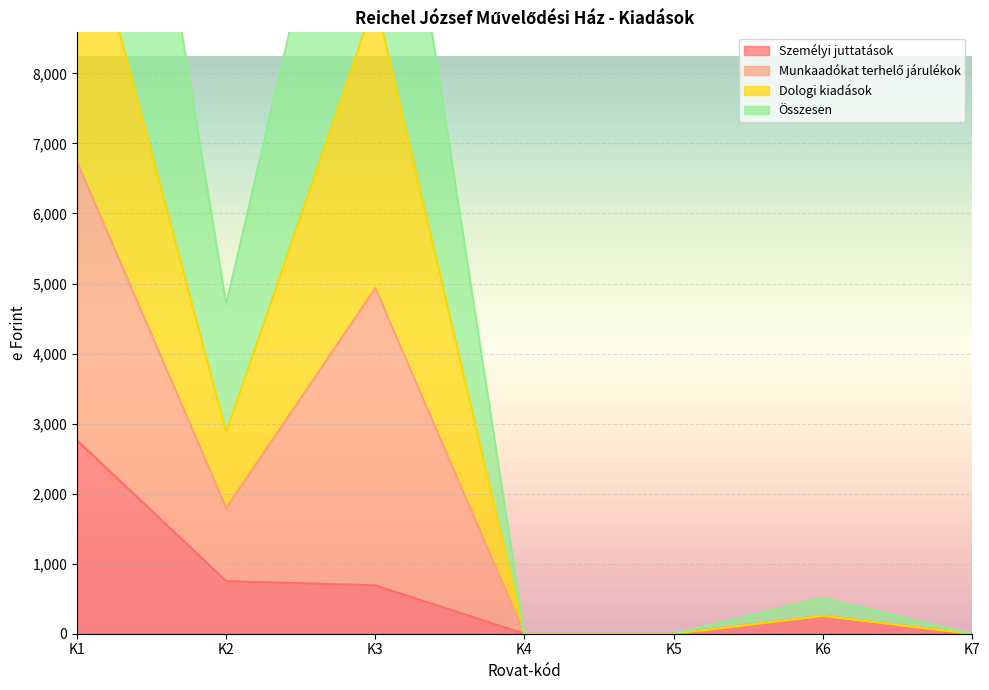

How many lines are shown in the chart?

4